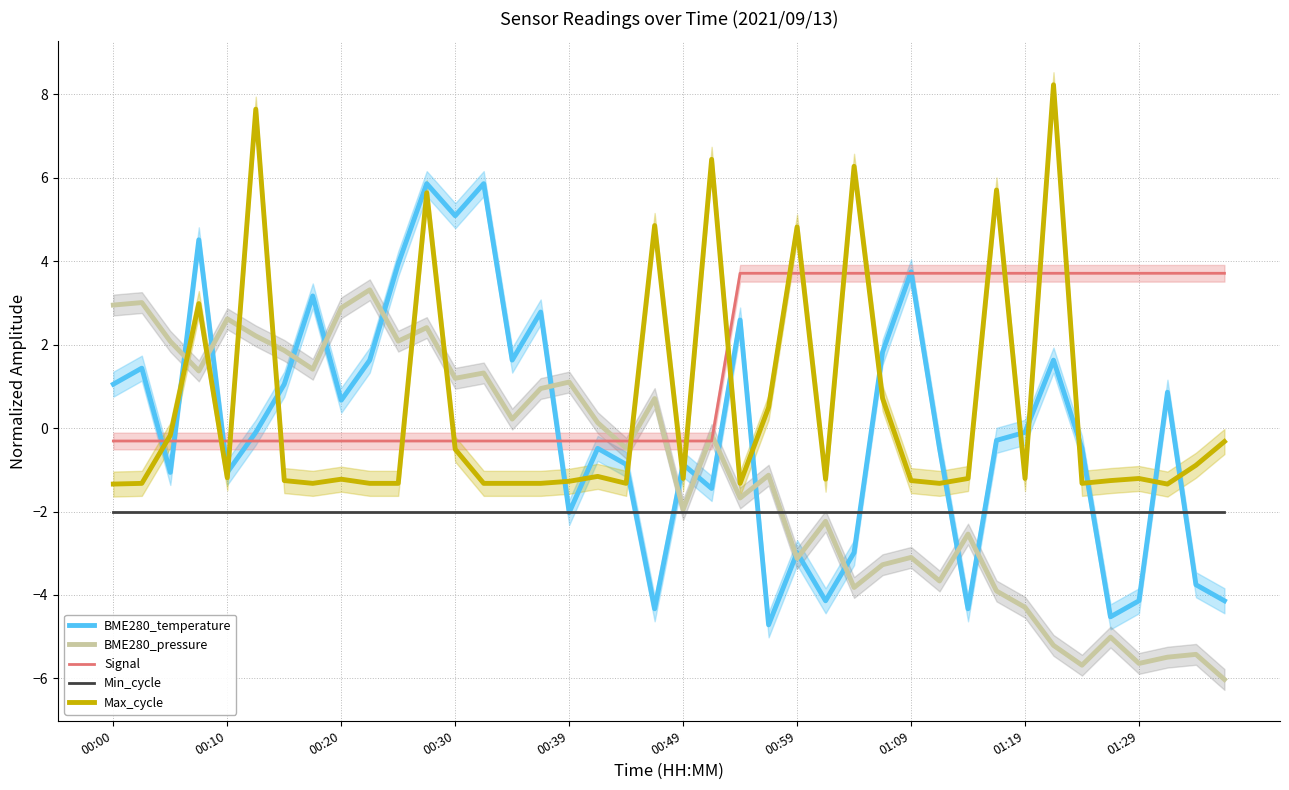

What value does the Min_cycle series have at 37?

-2.0